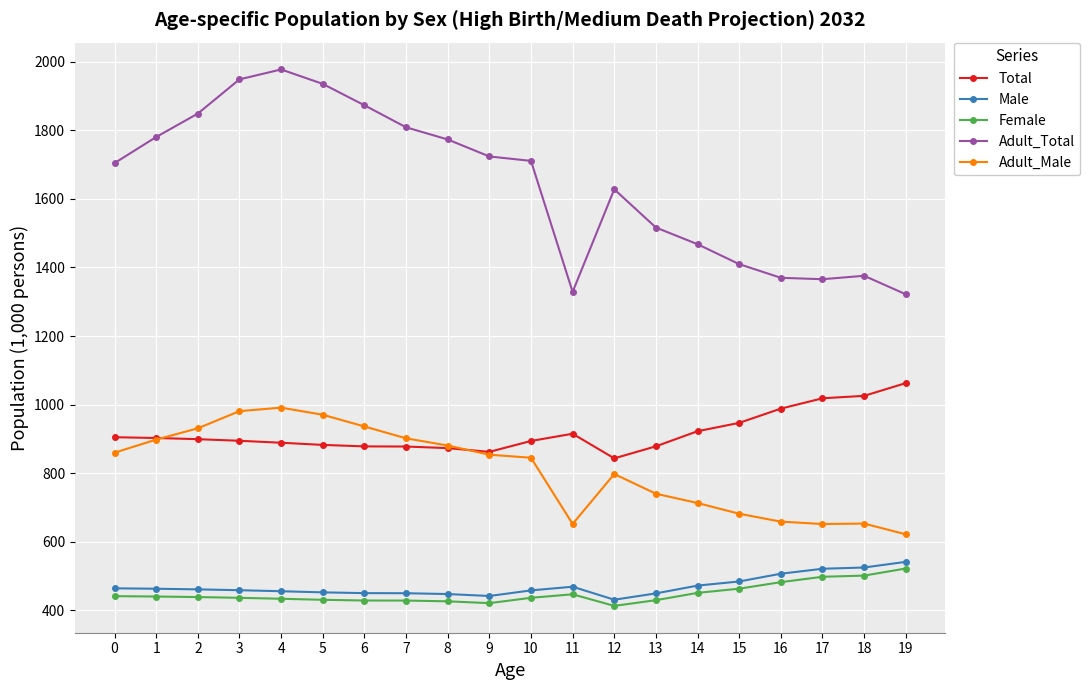

What is the difference between the second highest and minimum values in the Adult_Total series?

627.2